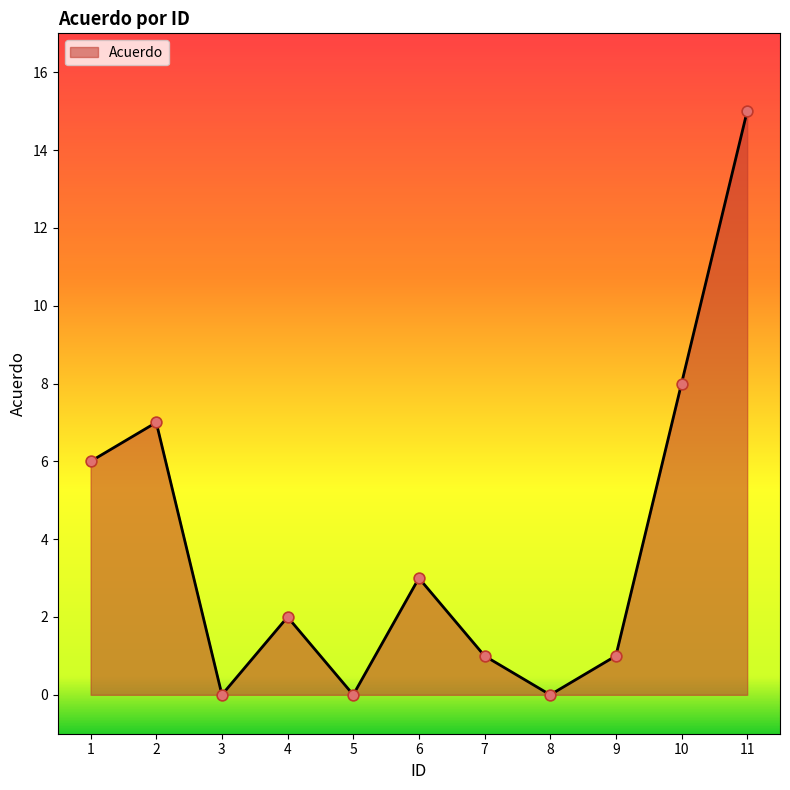

What is the ratio of the value at 7 to the value at 9?

1.0